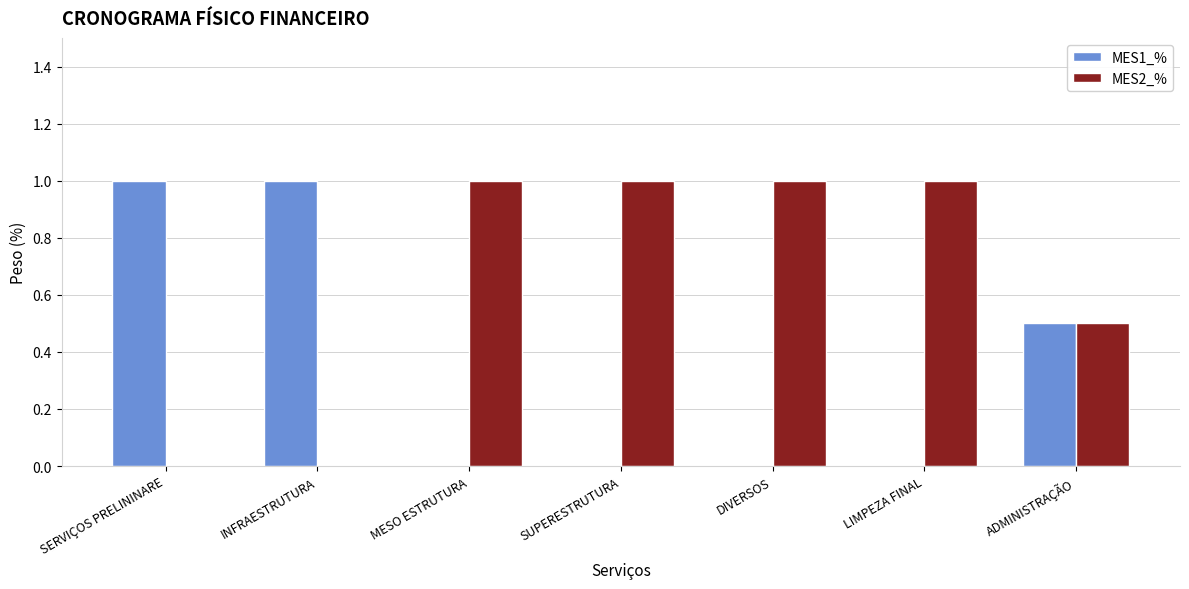

Reading left to right, what are all the values shown in this chart?

MES1_%: SERVIÇOS PRELININARE=1.0	INFRAESTRUTURA=1.0	MESO ESTRUTURA=0.0	SUPERESTRUTURA=0.0	DIVERSOS=0.0	LIMPEZA FINAL=0.0	ADMINISTRAÇÃO=0.5
MES2_%: SERVIÇOS PRELININARE=0.0	INFRAESTRUTURA=0.0	MESO ESTRUTURA=1.0	SUPERESTRUTURA=1.0	DIVERSOS=1.0	LIMPEZA FINAL=1.0	ADMINISTRAÇÃO=0.5